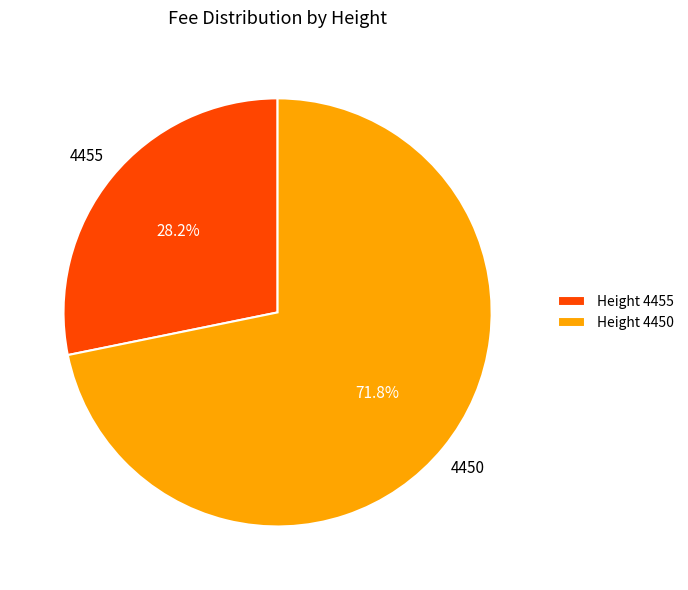

Does any single category account for the majority?

Yes